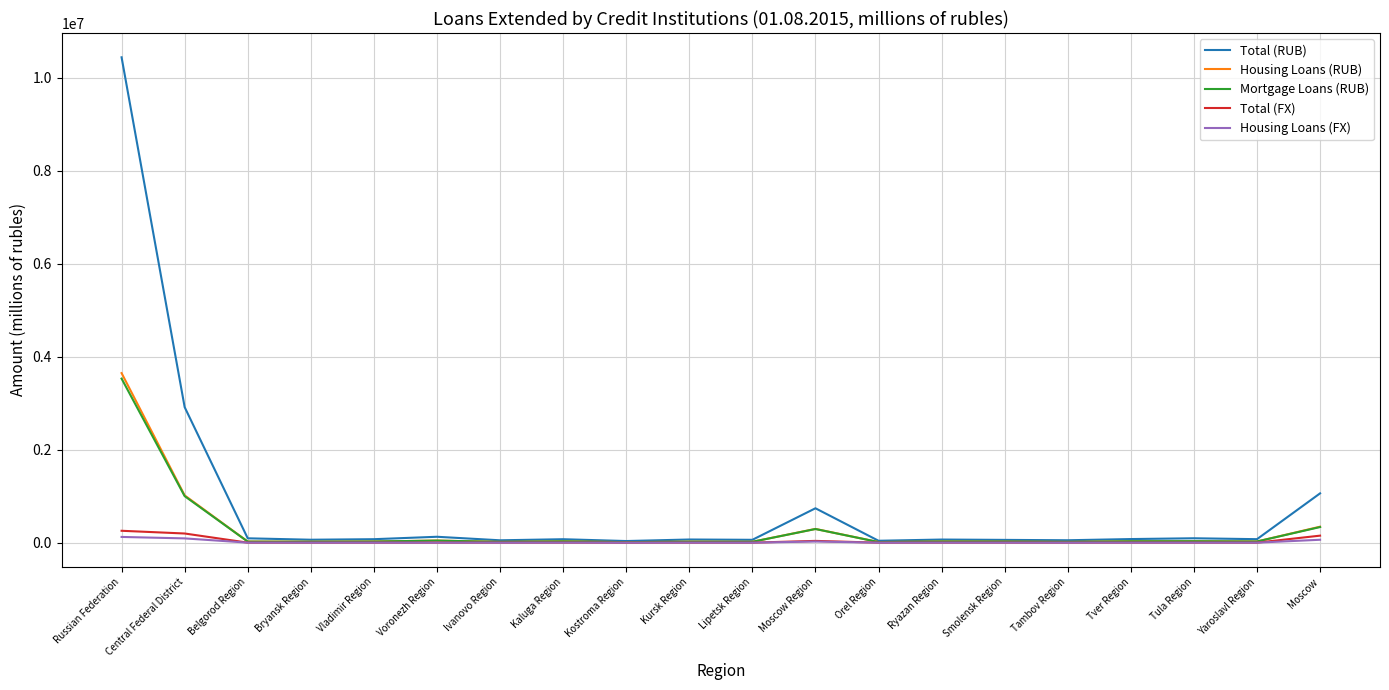

At which category is the sum across all series the highest?

Russian Federation